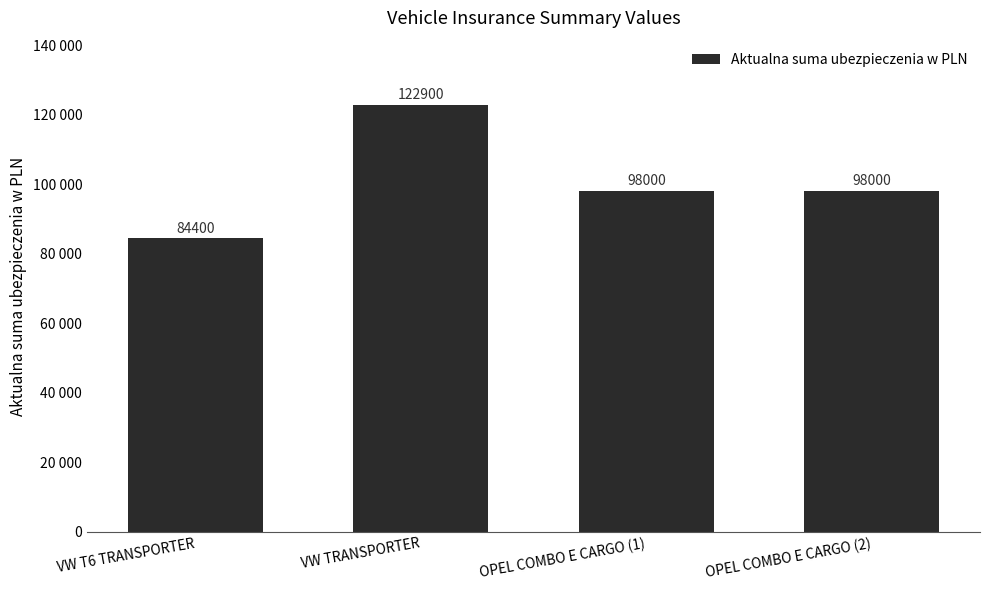

Are the bars horizontal?

No